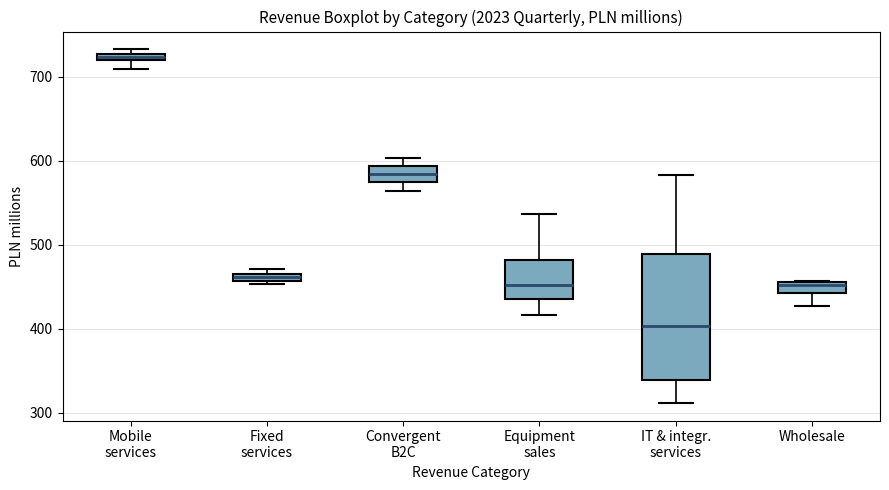

Which box has the lowest median line?

IT & integr. services